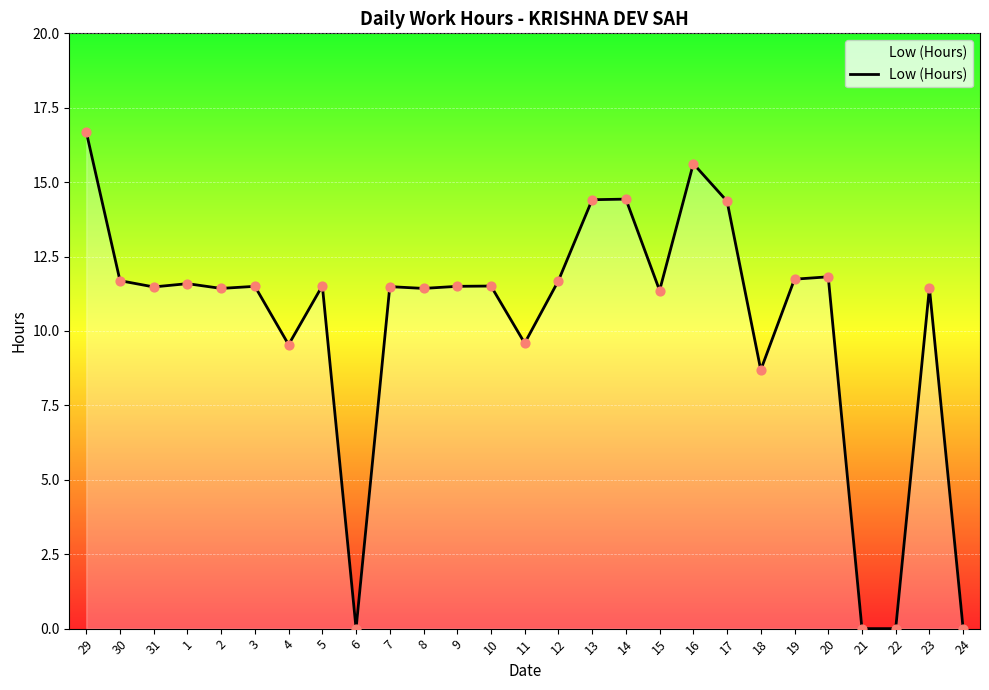

Between 13 and 11, which is larger?

13